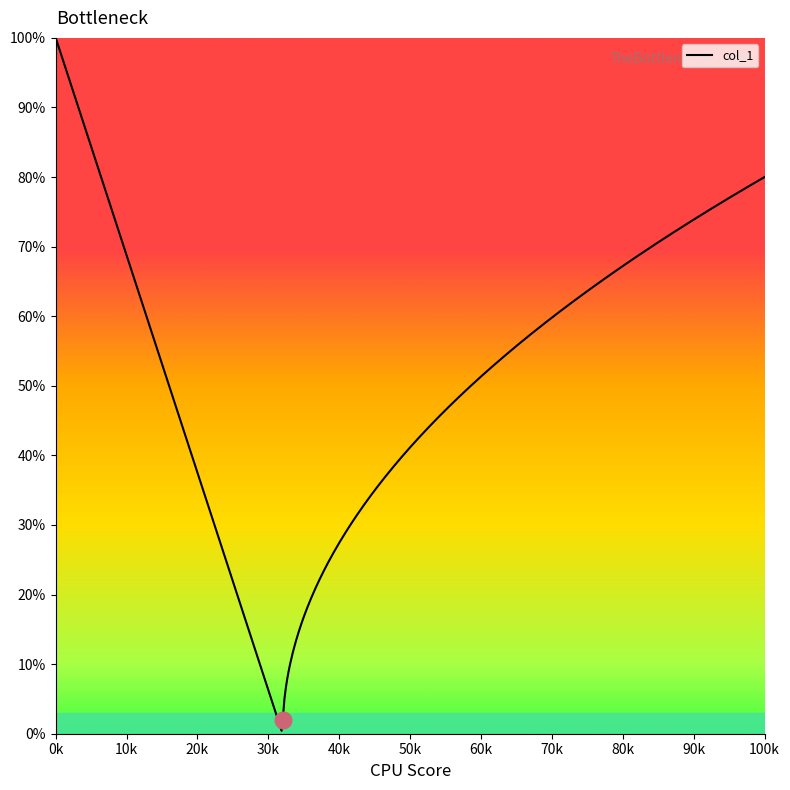

What is the average value?

52.3